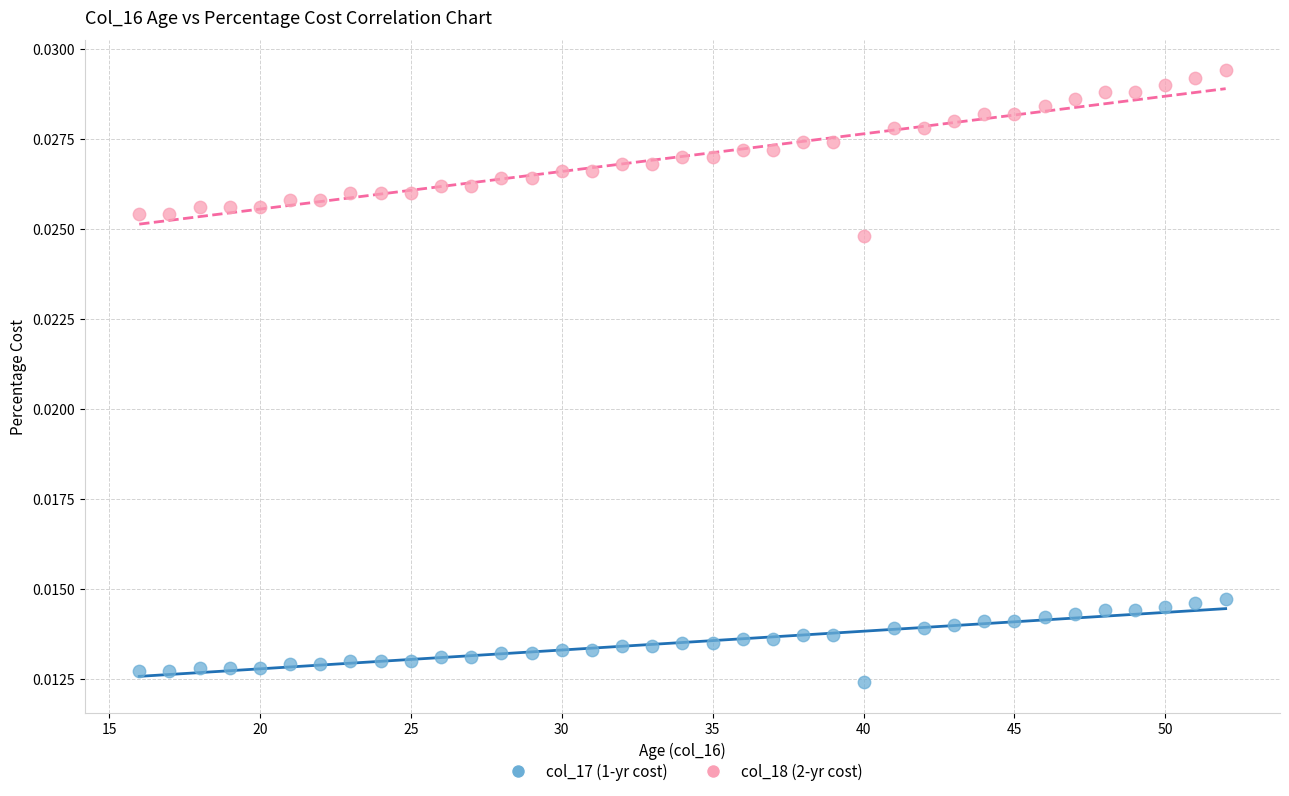

Across all data points, what is the range of X values (max minus min)?

36.0